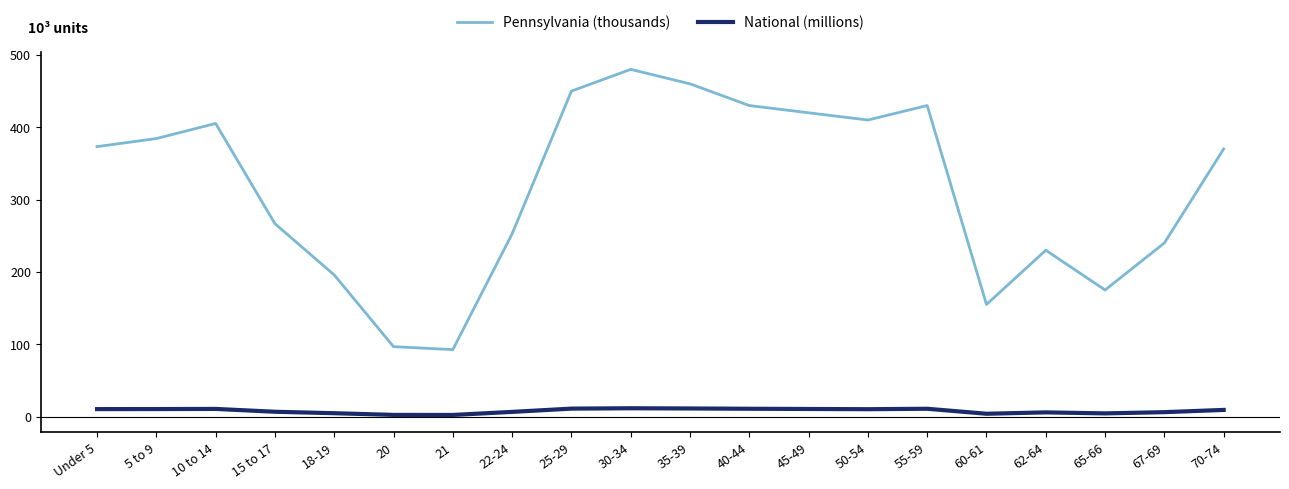

What position from the left is 20?

6